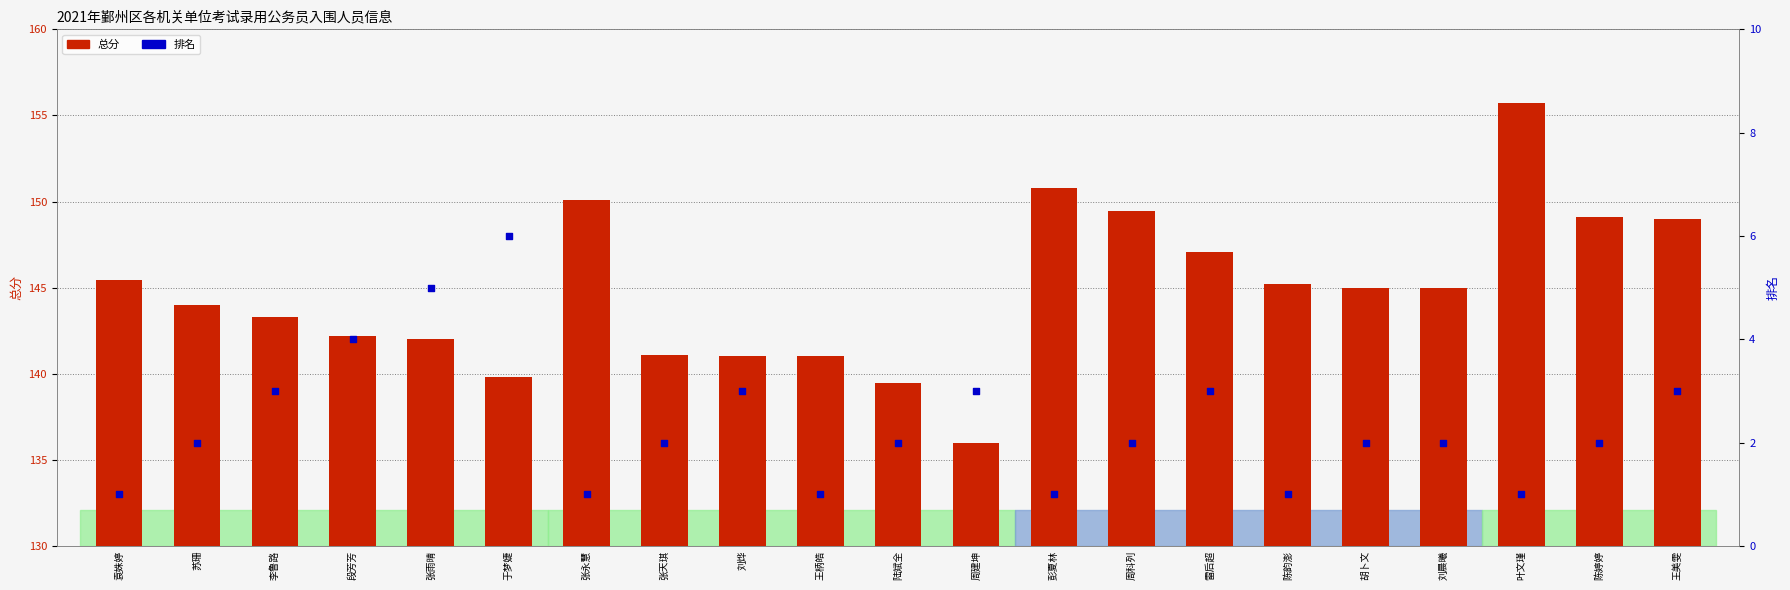

Is the value of 总分 at 张雨晴 greater than the value of 排名 at 王美雯?

Yes